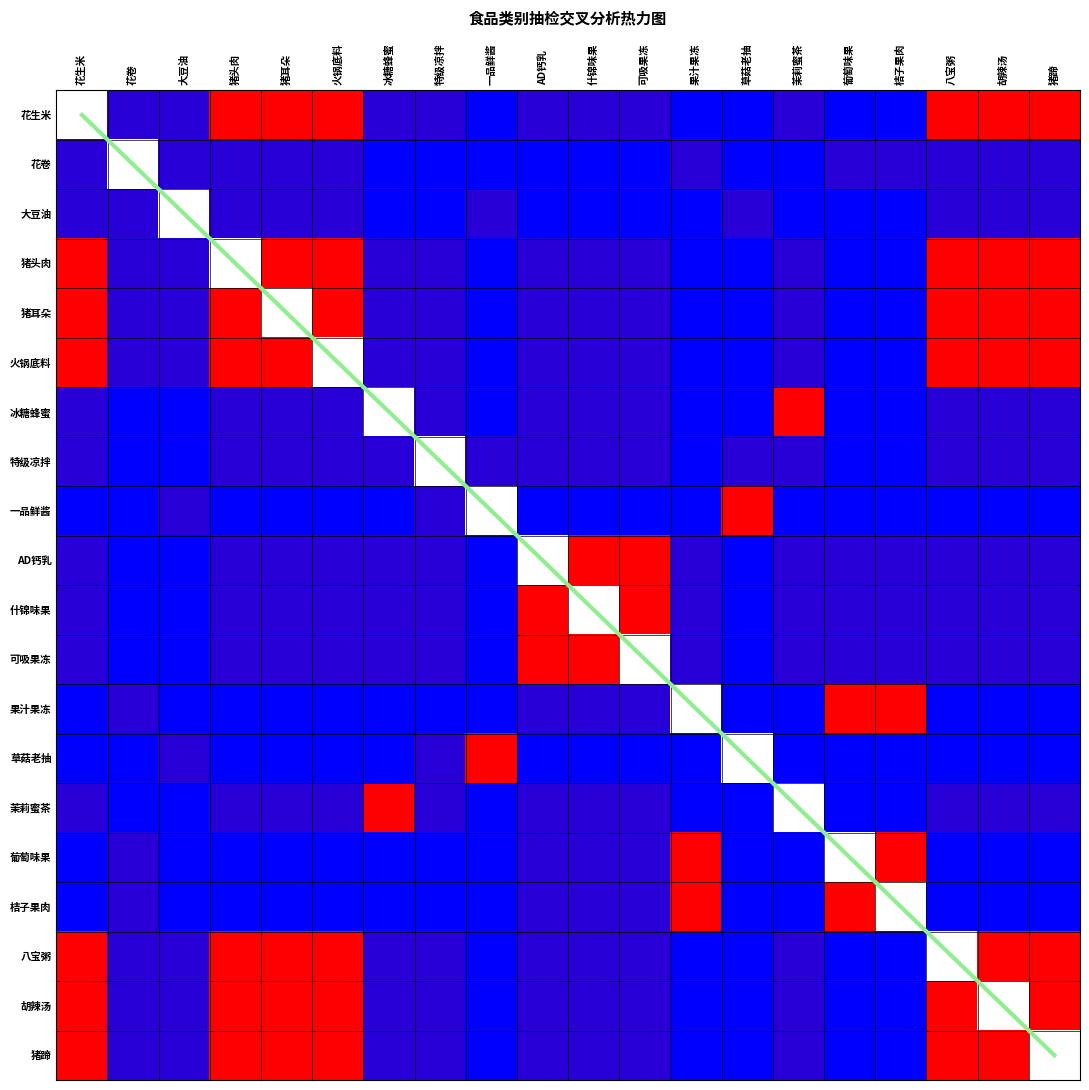

Rank the categories by 花生米 value from lowest to highest.

一品鲜酱, 果汁果冻, 草菇老抽, 葡萄味果, 桔子果肉, 花卷, 大豆油, 冰糖蜂蜜, 特级凉拌, AD钙乳, 什锦味果, 可吸果冻, 茉莉蜜茶, 猪头肉, 猪耳朵, 火锅底料, 八宝粥, 胡辣汤, 猪蹄, 花生米